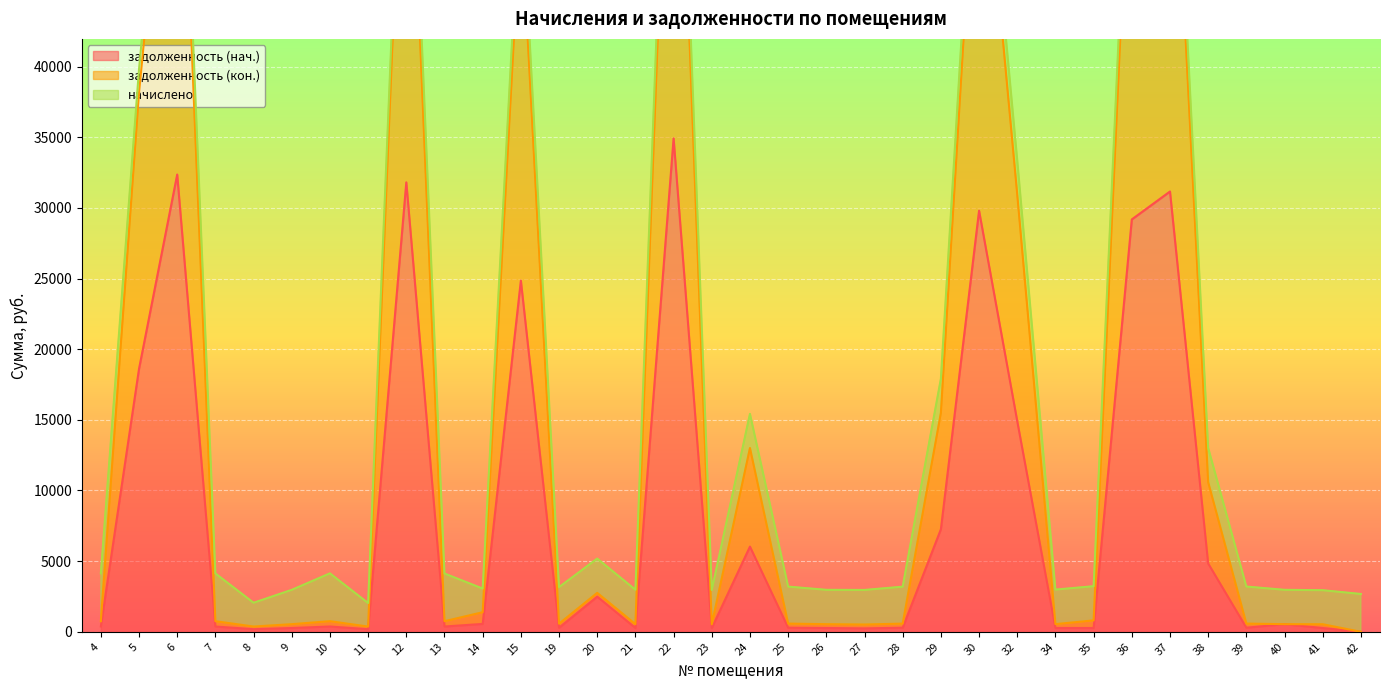

What is the difference between the задолженность (кон.) values at 41 and 24?

12469.2